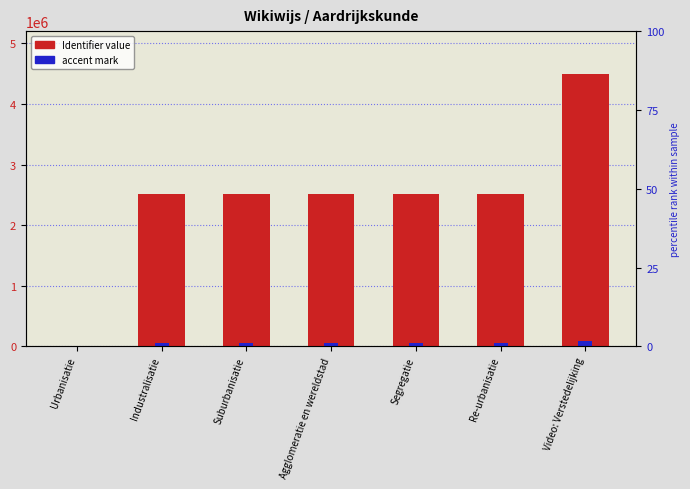

What is the sum of all Identifier values?

17050929.0